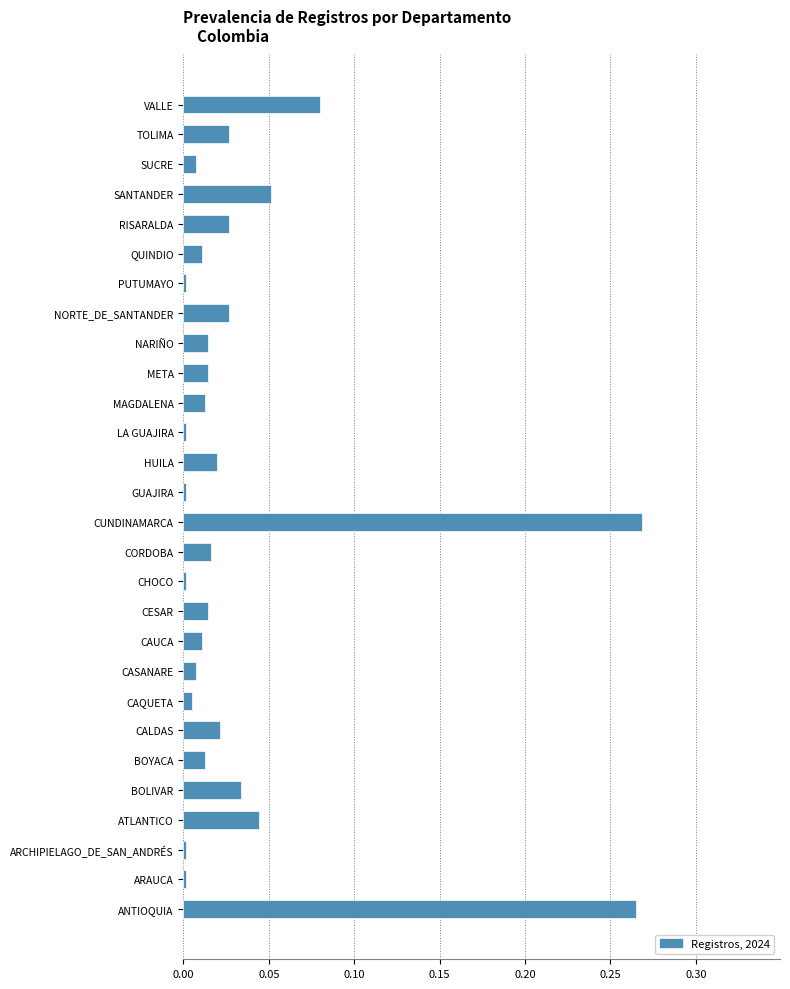

Is it true that the value at CORDOBA is 0.0?

True